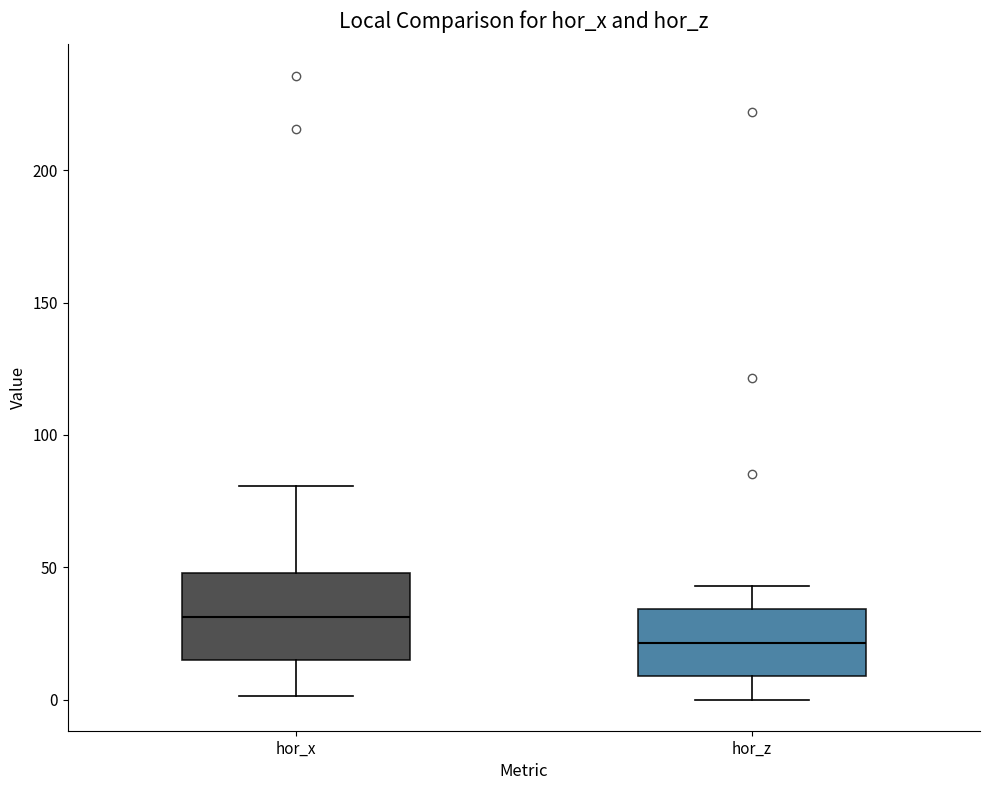

Which box's median line is the lowest?

hor_z